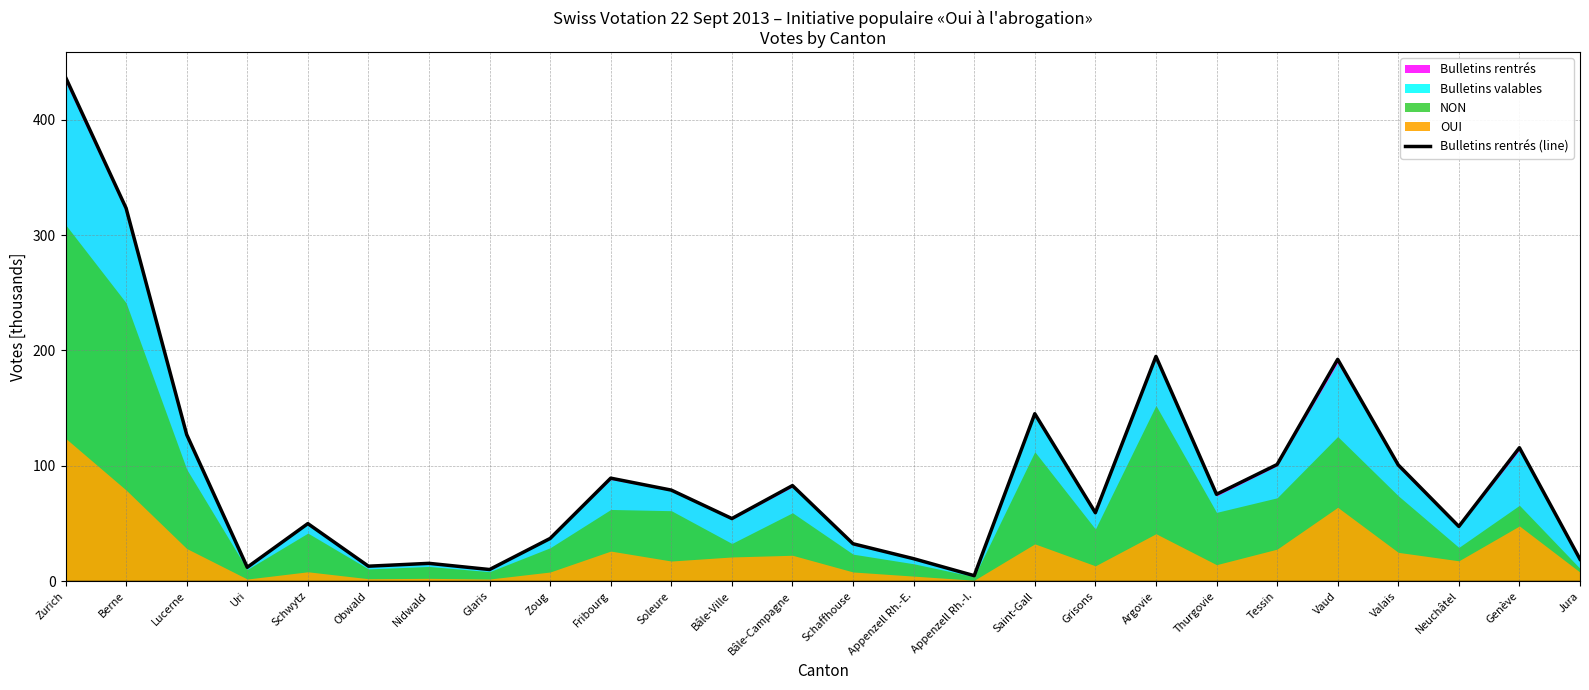

Reading left to right, list all the values displayed in this chart.

Zurich=436.9	Berne=323.3	Lucerne=127.0	Uri=11.9	Schwytz=49.8	Obwald=12.9	Nidwald=15.4	Glaris=10.0	Zoug=37.0	Fribourg=89.2	Soleure=78.9	Bâle-Ville=54.2	Bâle-Campagne=82.8	Schaffhouse=32.3	Appenzell Rh.-E.=19.4	Appenzell Rh.-I.=4.7	Saint-Gall=145.1	Grisons=59.3	Argovie=194.8	Thurgovie=75.2	Tessin=101.1	Vaud=192.3	Valais=100.7	Neuchâtel=47.4	Genève=115.6	Jura=19.0